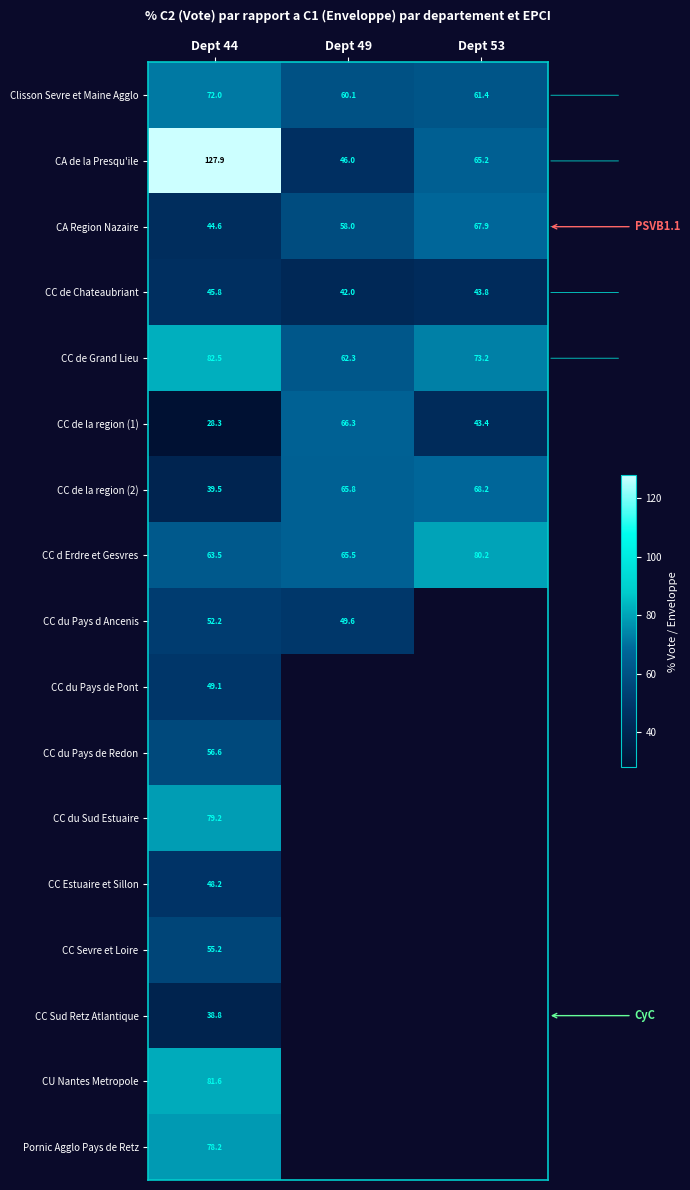

Is the value of CC du Pays d Ancenis at Dept 44 greater than the value of CC de Chateaubriant at Dept 44?

Yes